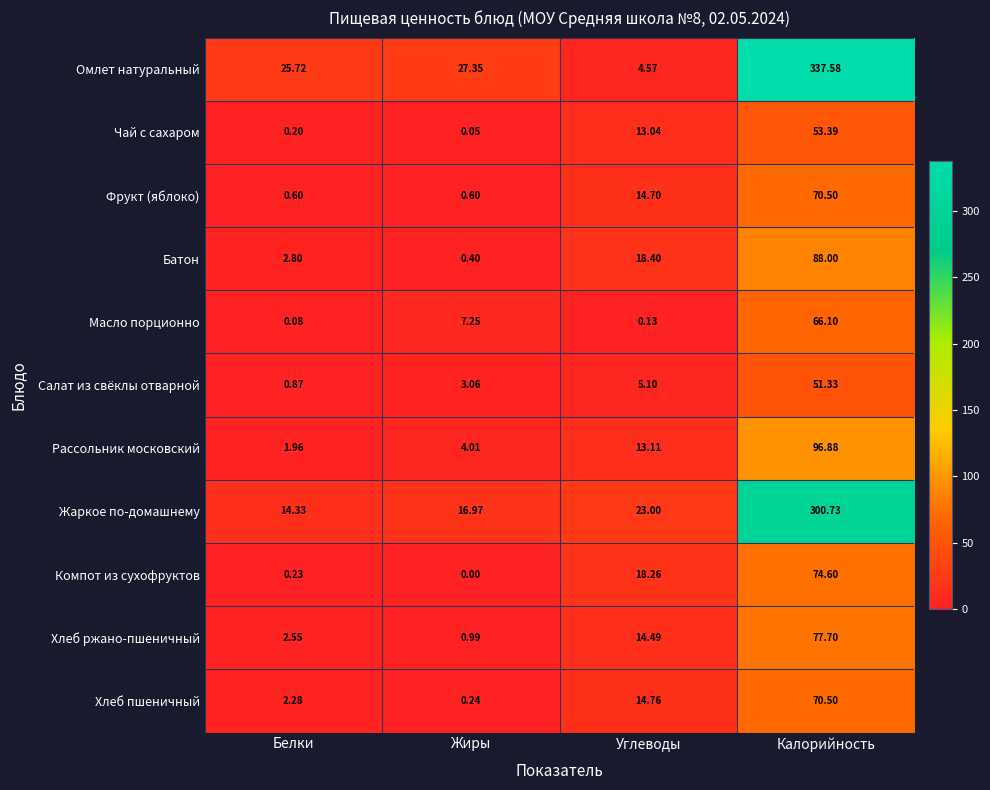

Which series has the largest range (max minus min)?

Омлет натуральный